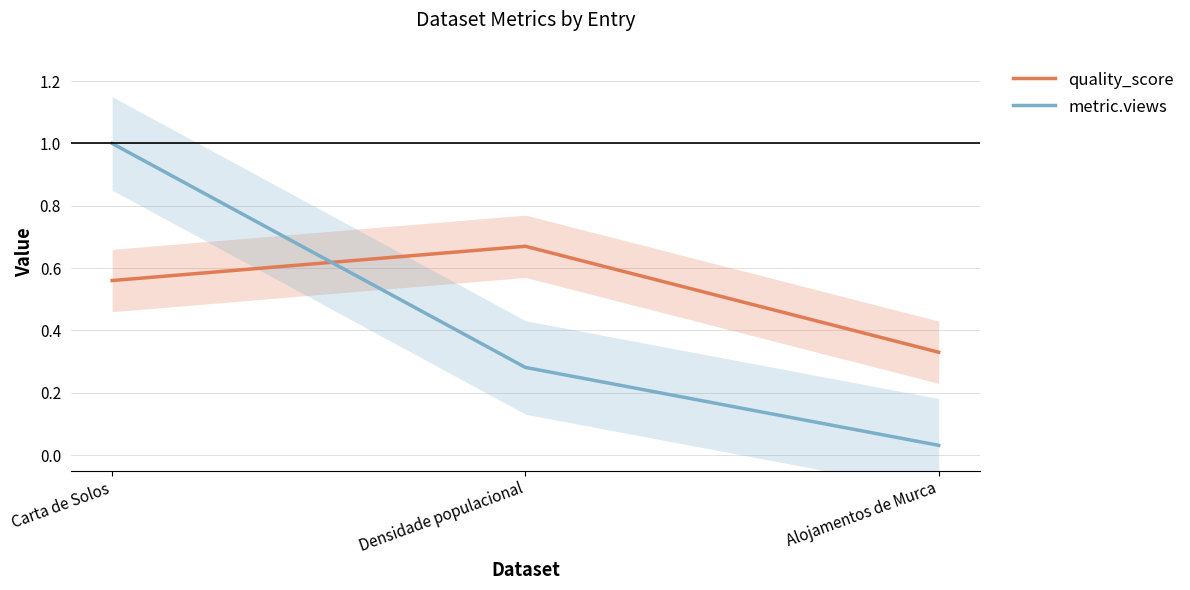

Reading right to left, extract all data points from this chart.

quality_score: 0.3	0.7	0.6
metric.views: 0.0	0.3	1.0